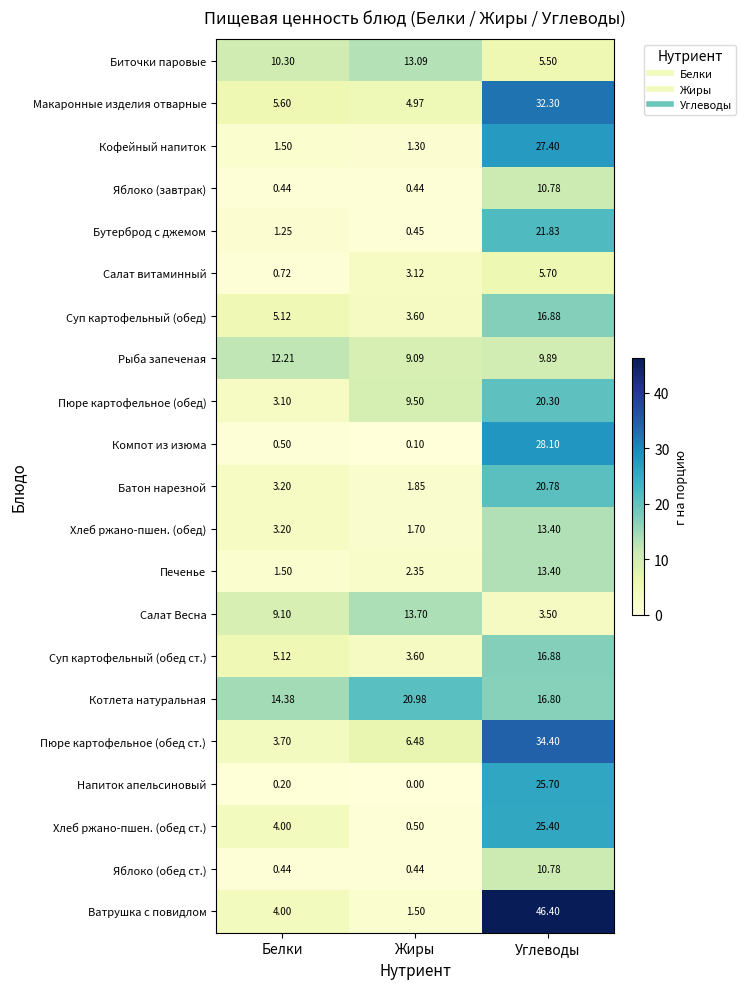

Is the value of Суп картофельный (обед) at Жиры greater than the value of Яблоко (завтрак) at Белки?

Yes